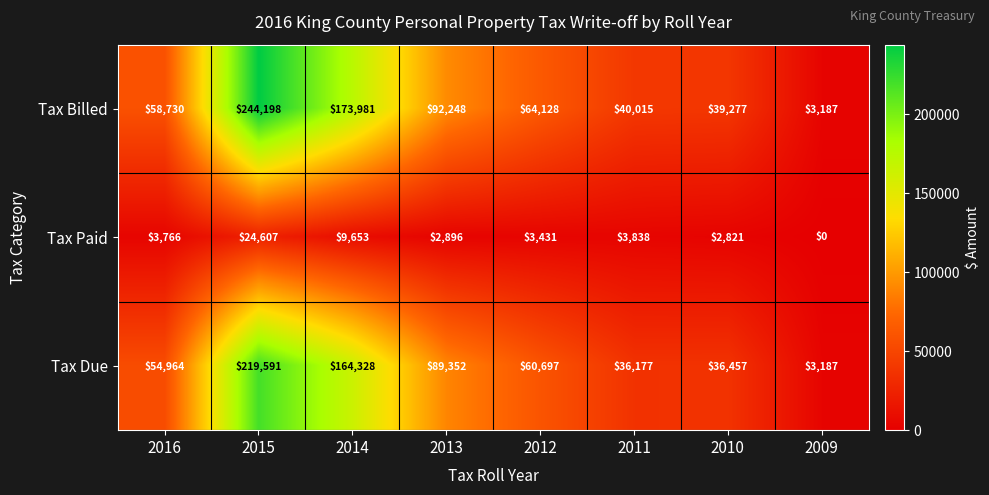

What is the difference between the Tax Paid values at 2012 and 2015?

21176